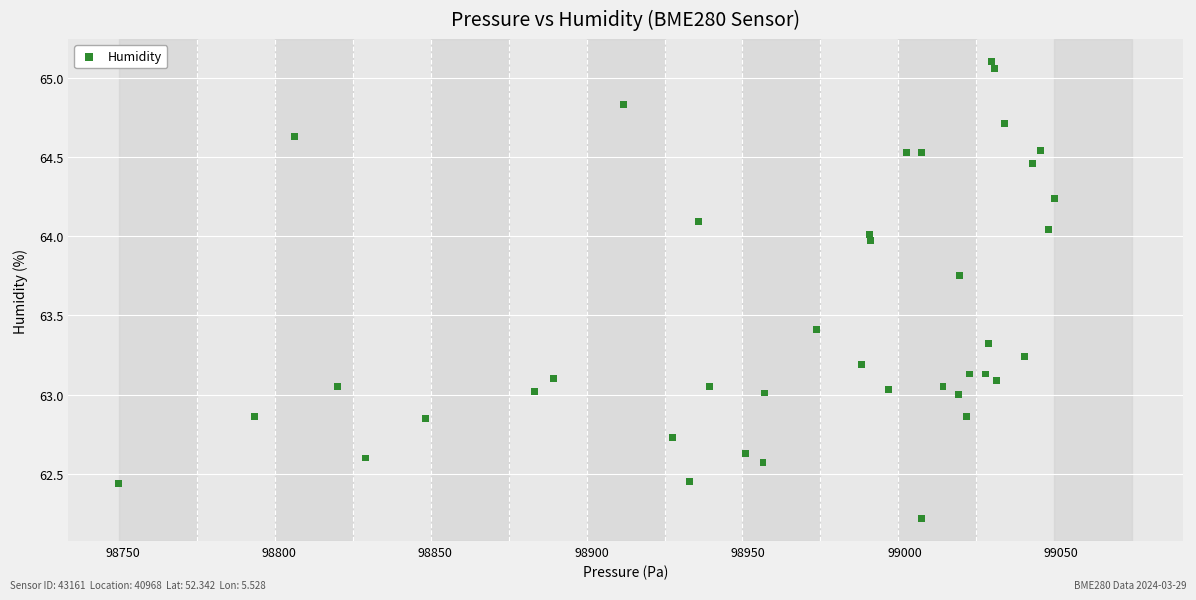

What is the range of X values (max minus min)?

299.1